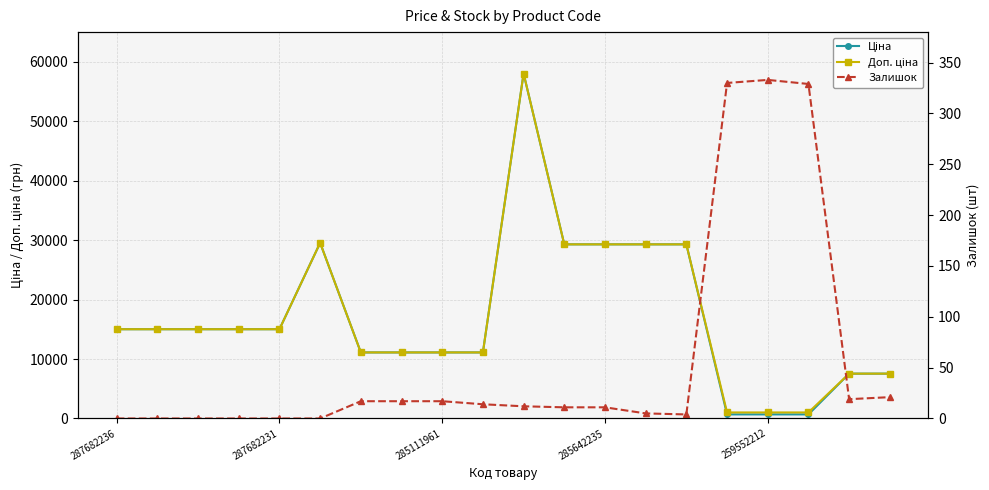

Reading left to right, transcribe all the data shown in this chart.

Ціна: 15019.2	15019.2	15019.2	15019.2	15019.2	29548.9	11113.6	11113.6	11113.6	11113.6	58037.0	29294.9	29294.9	29294.9	29294.9	689.1	689.1	689.1	7545.9	7545.9
Доп. ціна: 15019.2	15019.2	15019.2	15019.2	15019.2	29548.9	11113.6	11113.6	11113.6	11113.6	58037.0	29294.9	29294.9	29294.9	29294.9	1017.8	1017.8	1017.8	7545.9	7545.9
Залишок: 0.0	0.0	0.0	0.0	0.0	0.0	17.0	17.0	17.0	14.0	12.0	11.0	11.0	5.0	4.0	330.0	333.0	329.0	19.0	21.0